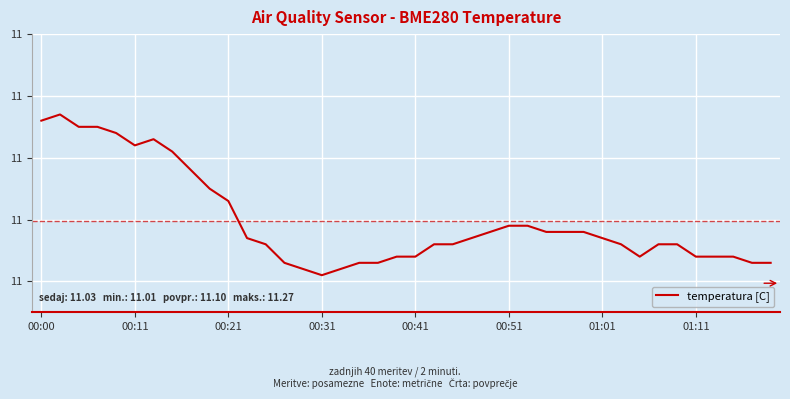

Does the chart display data point markers on the line(s)?

No